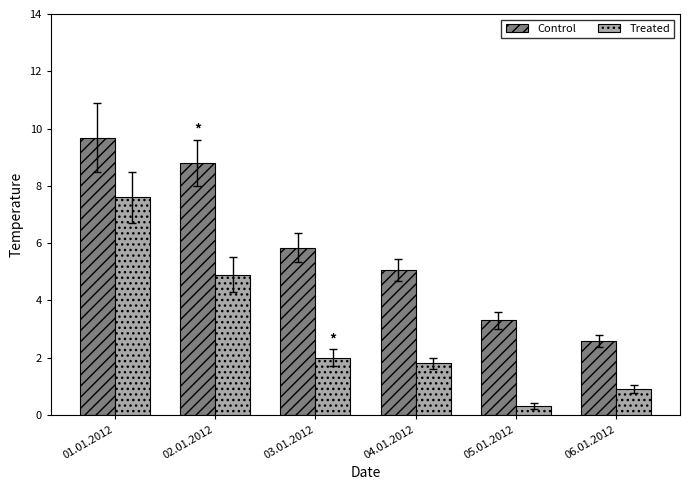

Are the bars horizontal?

No